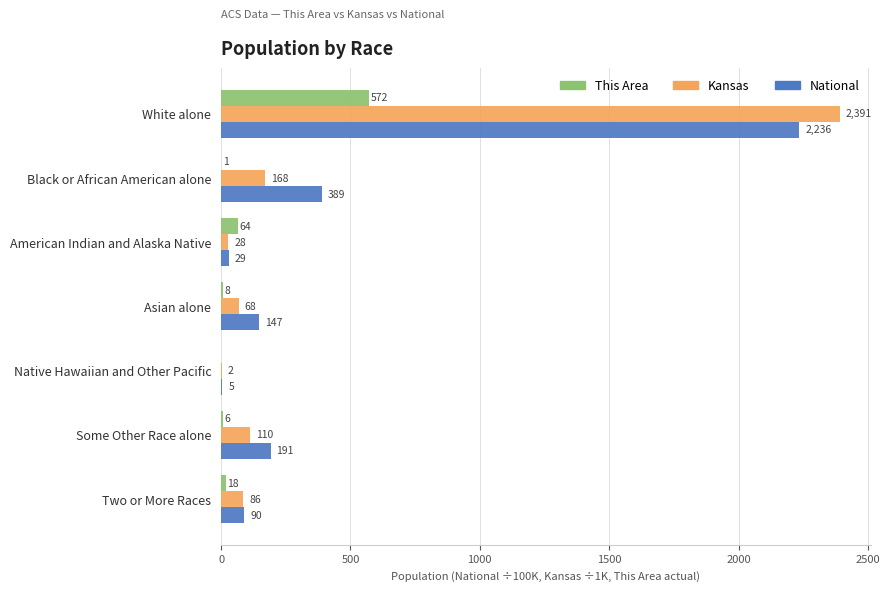

What is the maximum value shown in the chart?

2391.0